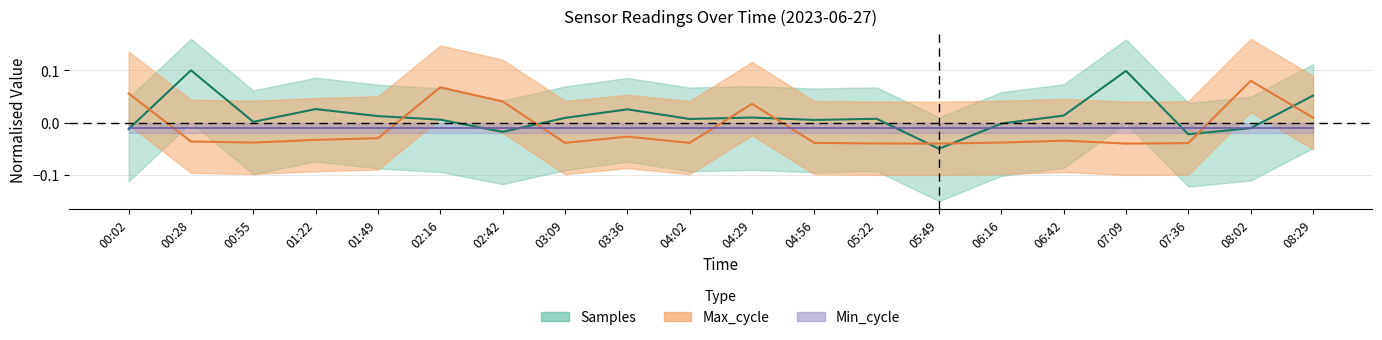

Where is the first local maximum for Max_cycle?

02:16